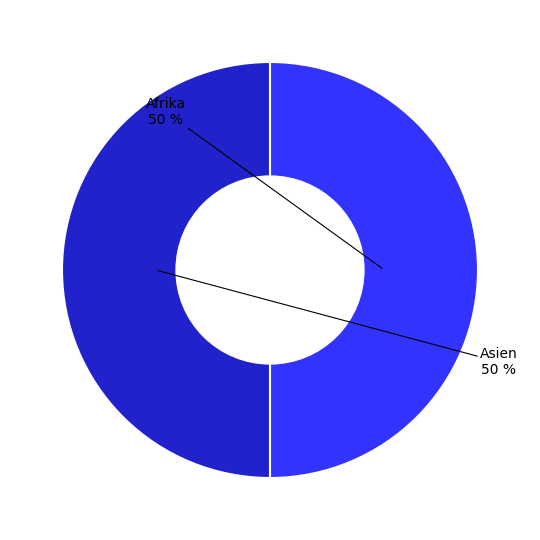

Is it true that Asien is 56% of the pie?

False